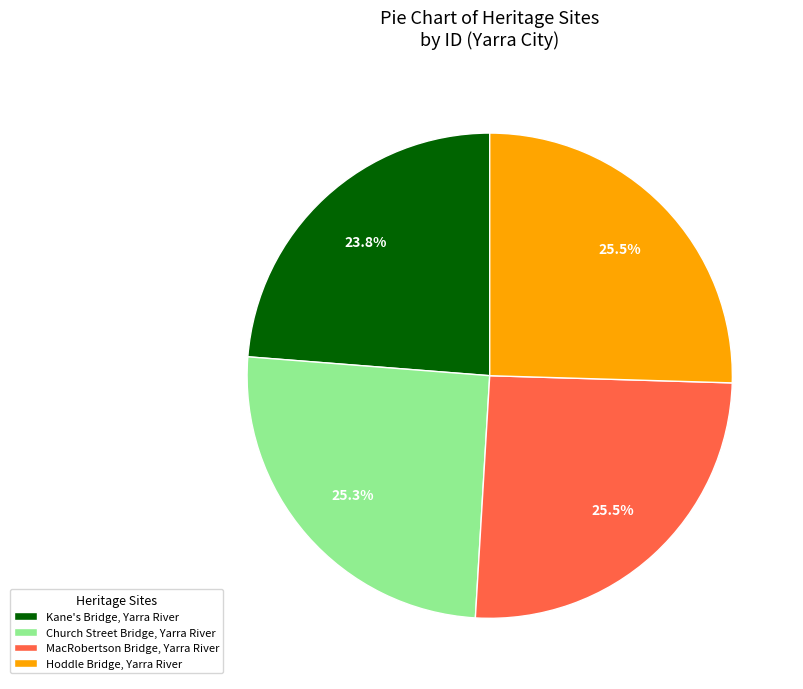

Does MacRobertson Bridge, Yarra River account for over 50% of the chart?

No